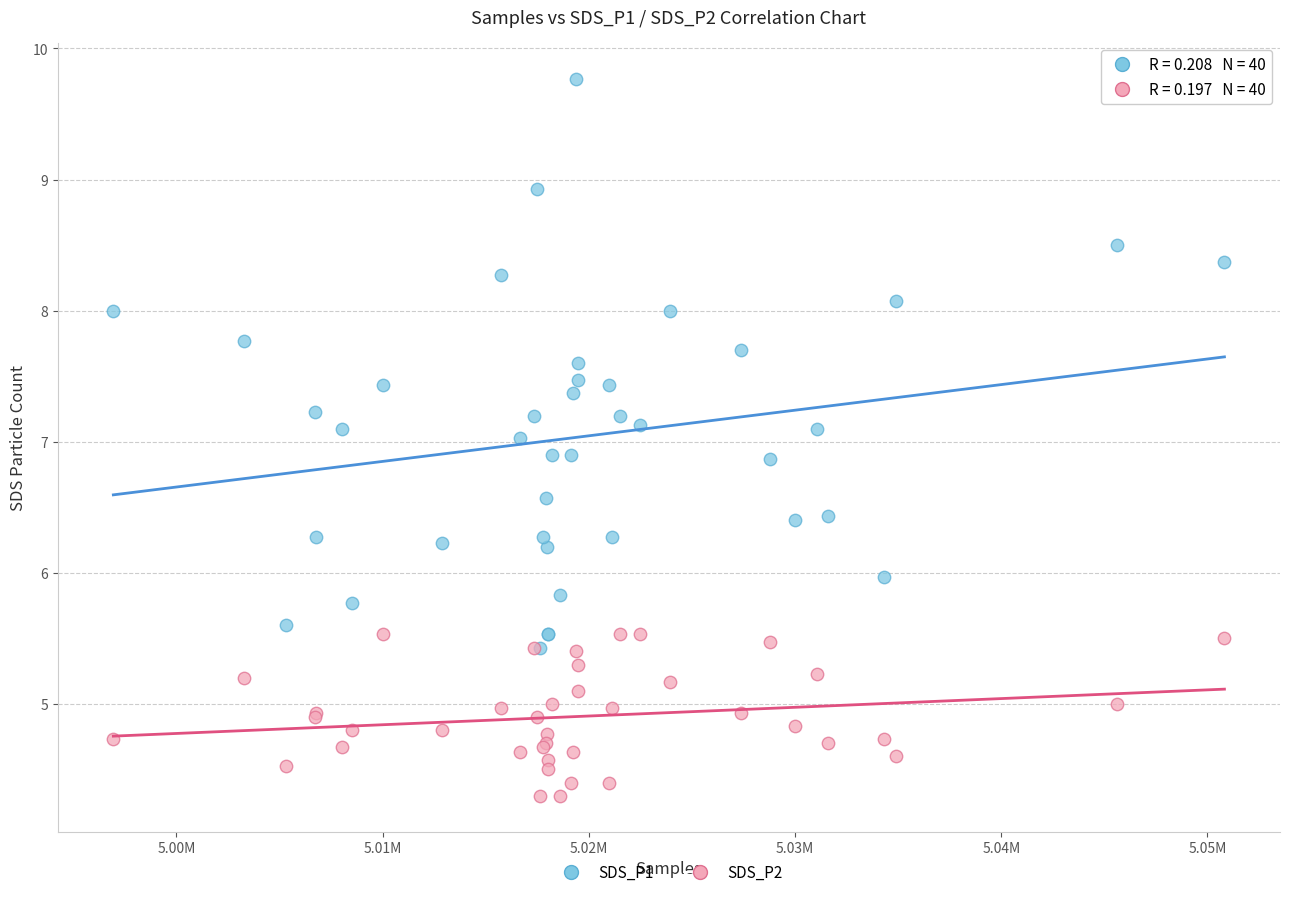

Which series has the largest Y range (max minus min)?

SDS_P1